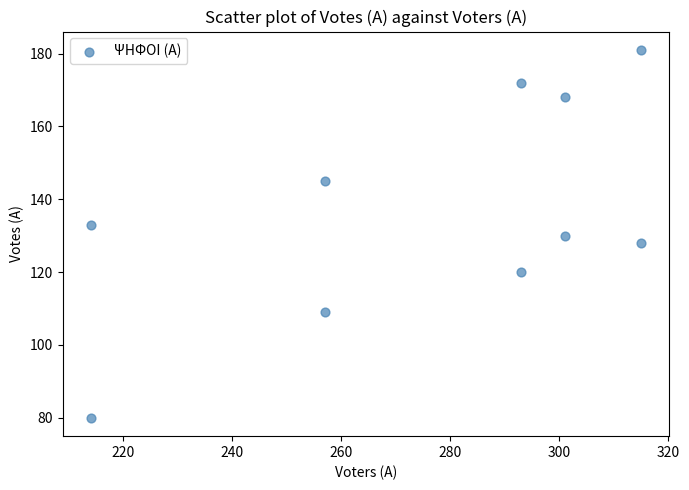

What is the average X value?

276